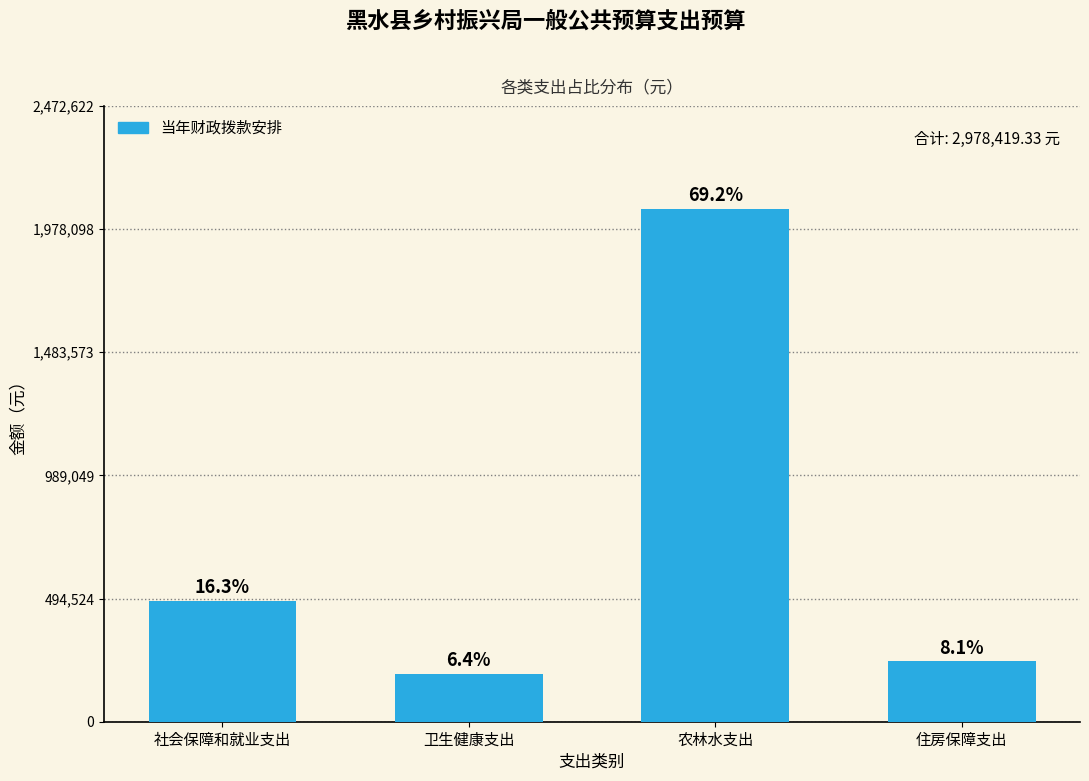

How many bars are there in total?

4